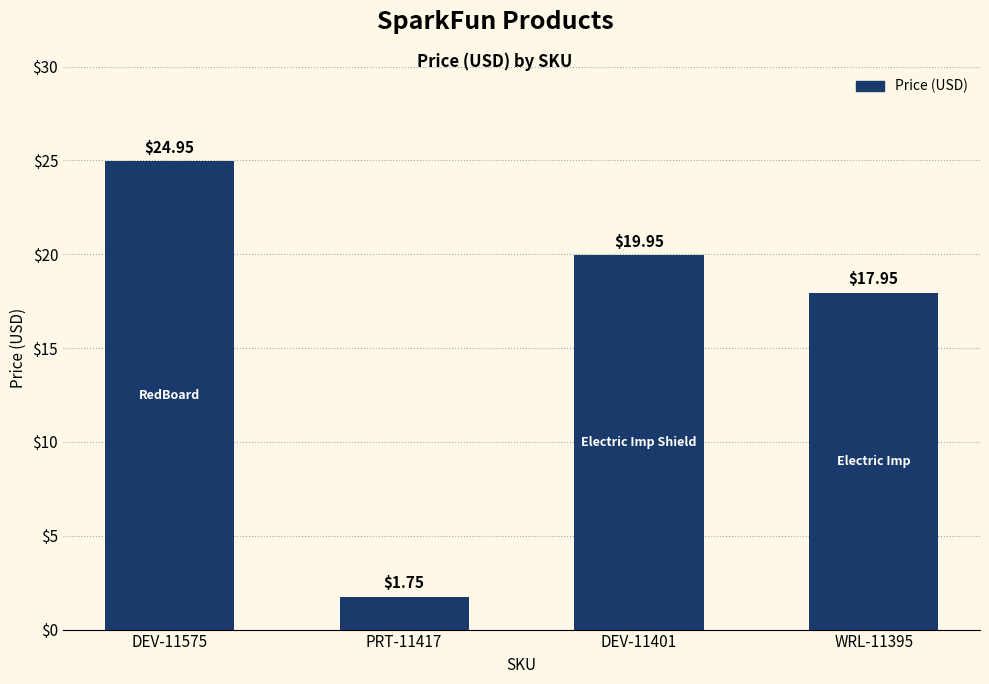

How many bars are there in total?

4